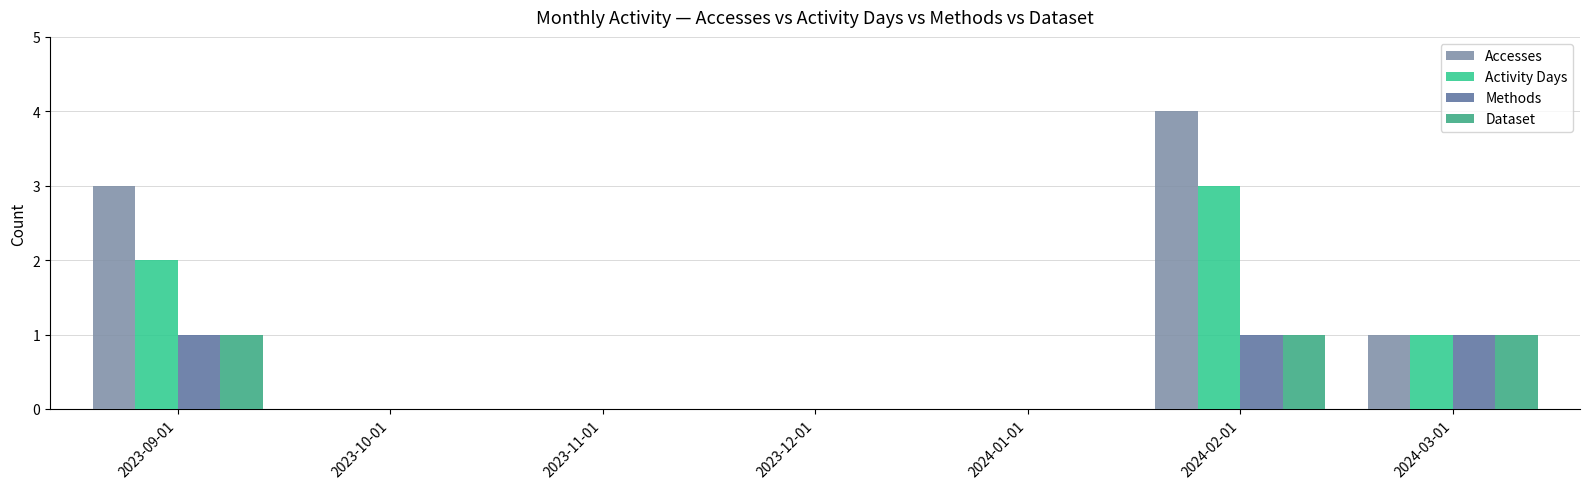

What is the value of the Dataset bar at the 7th from the left?

1